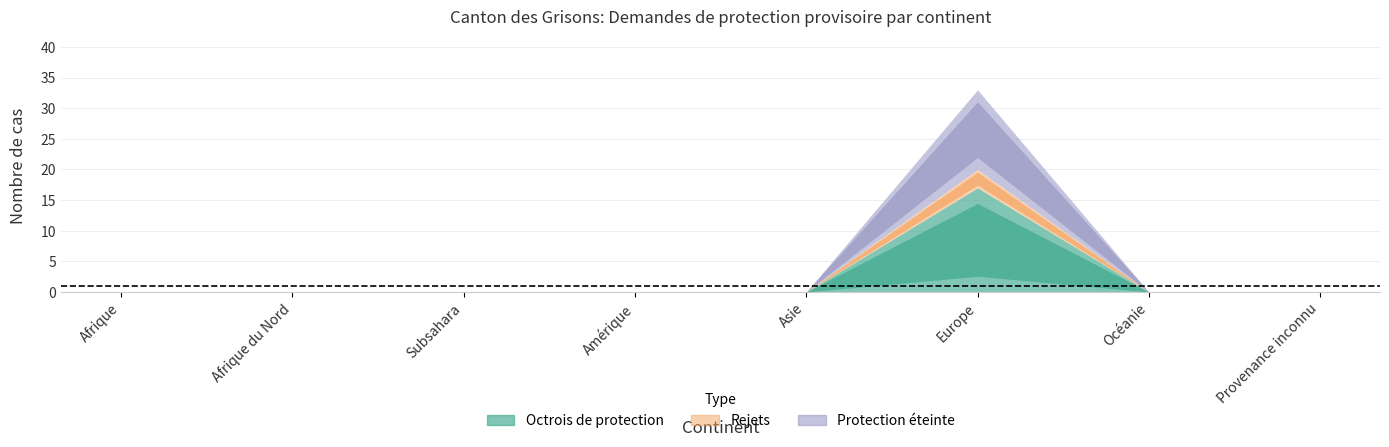

Which series has the largest range (max minus min)?

Octrois de protection